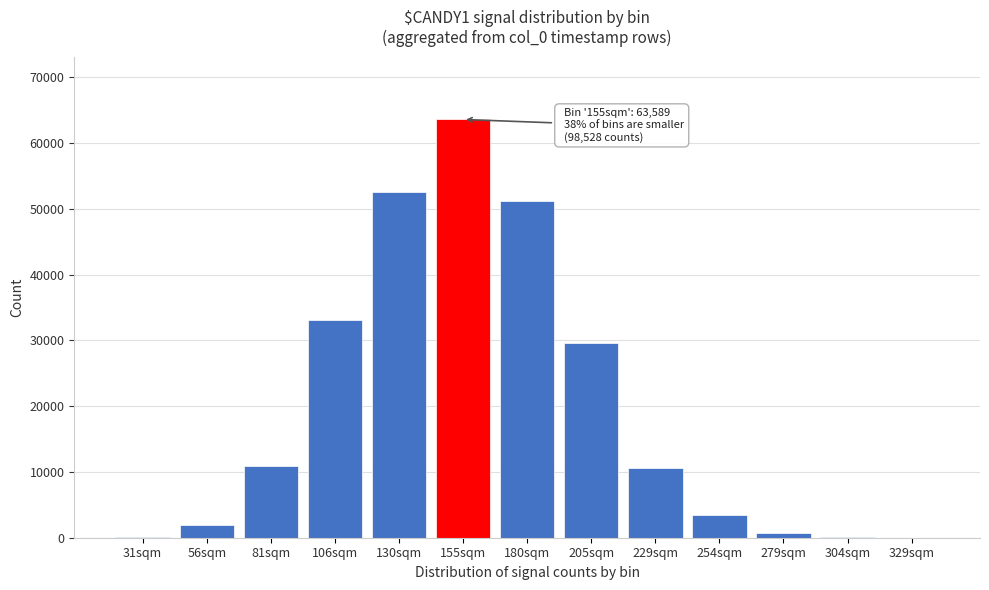

What is the sum of all values?

257958